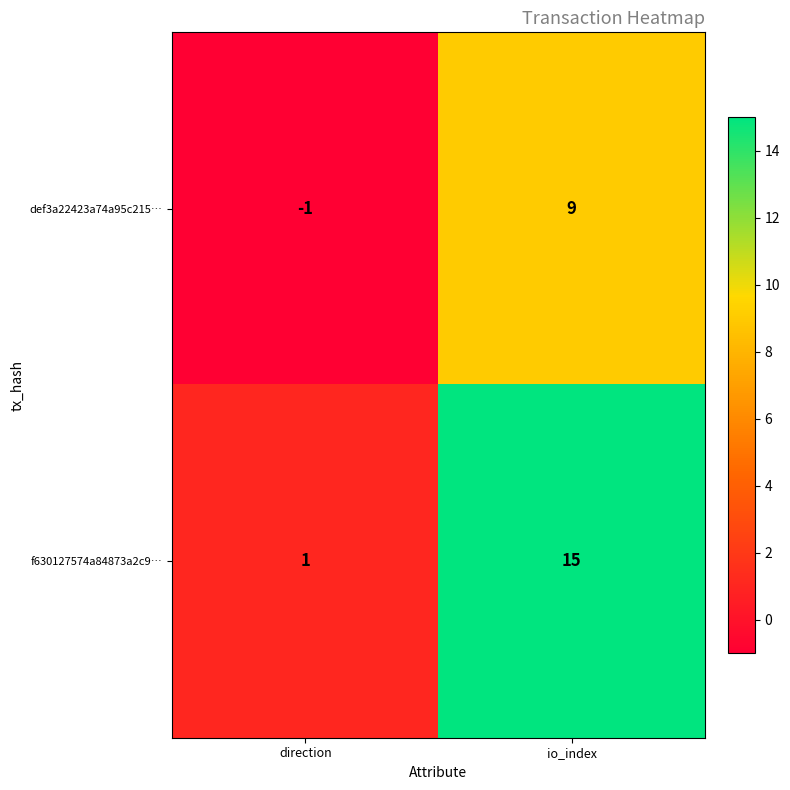

Which series has the largest total across all categories?

f630127574a84873a2c9…